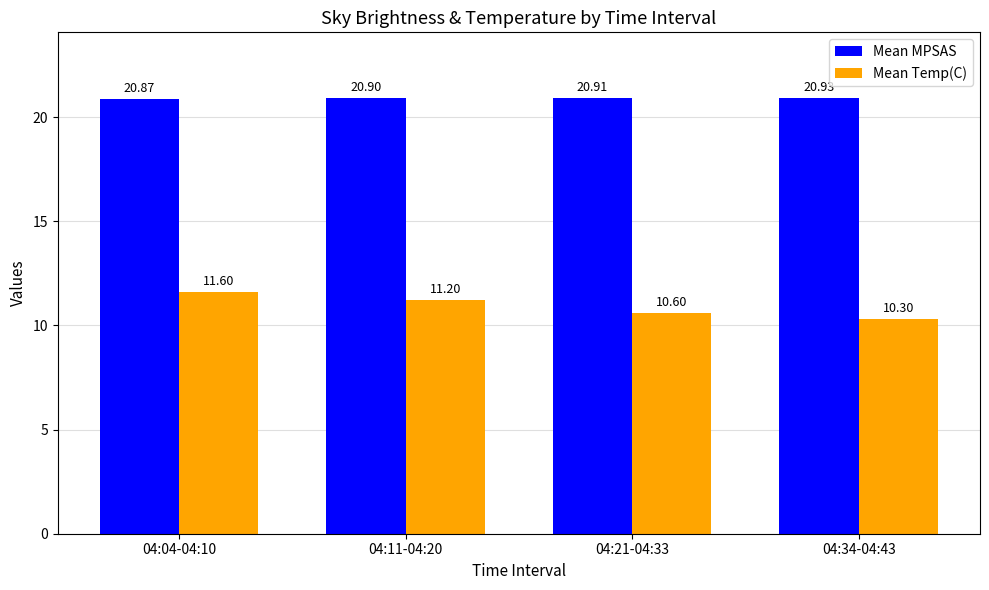

Reading left to right, extract all data points from this chart.

Mean MPSAS: 20.9	20.9	20.9	20.9
Mean Temp(C): 11.6	11.2	10.6	10.3